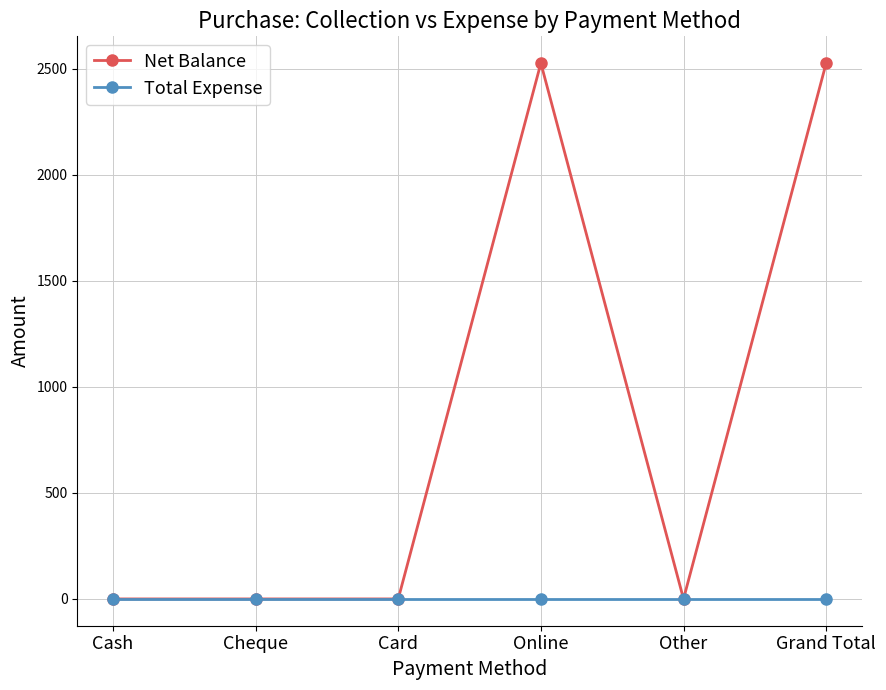

What is the label of the 2nd point from the left?

Cheque